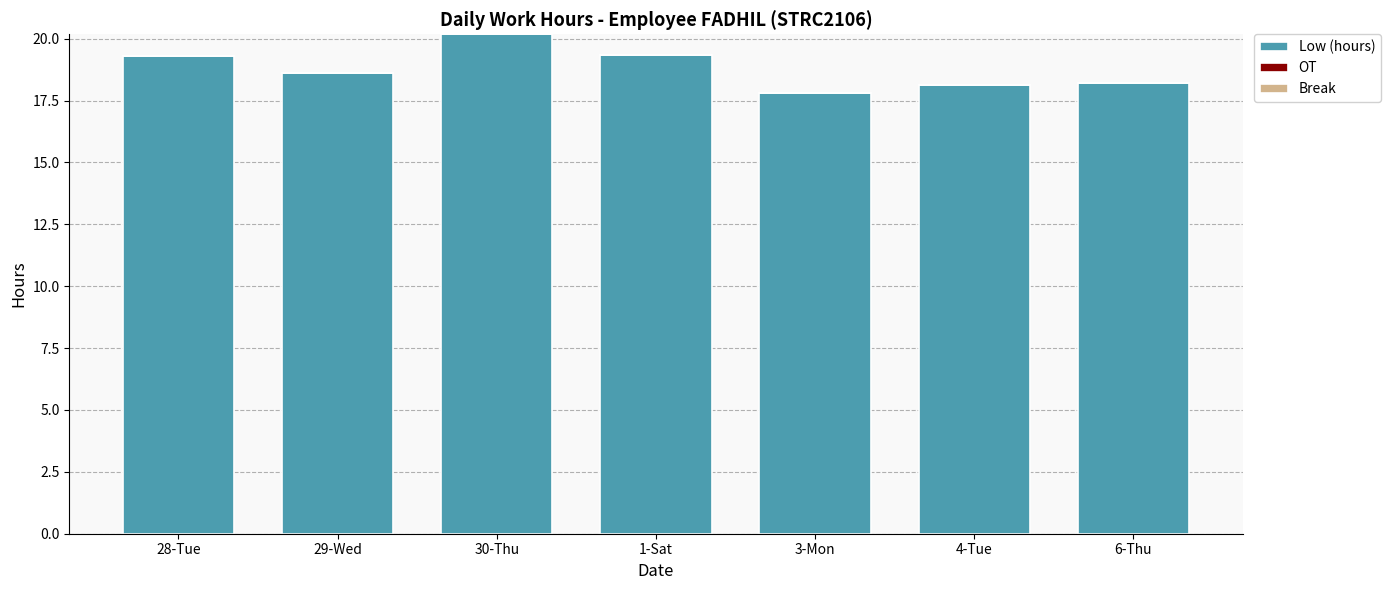

Between 1-Sat and 4-Tue, which is larger?

1-Sat